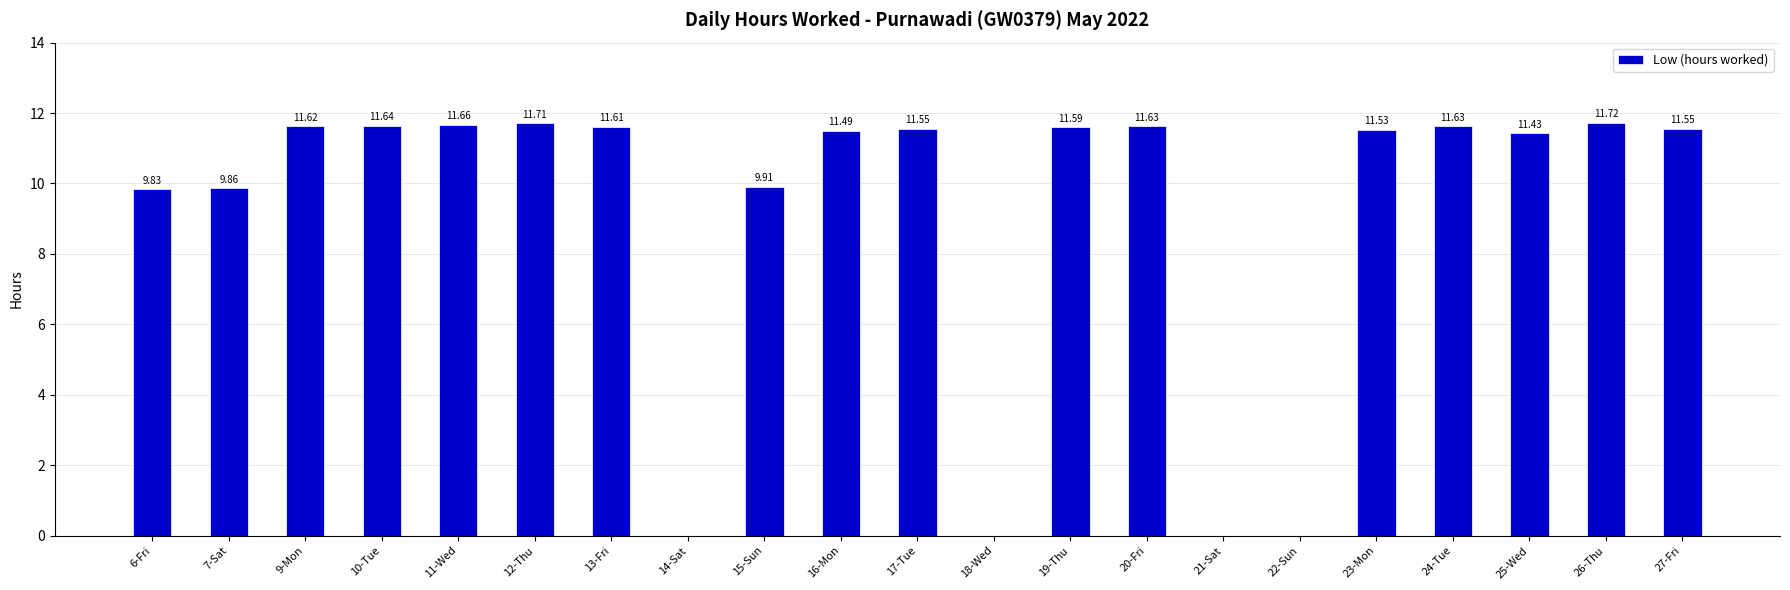

At which label is the value closest to 5?

6-Fri